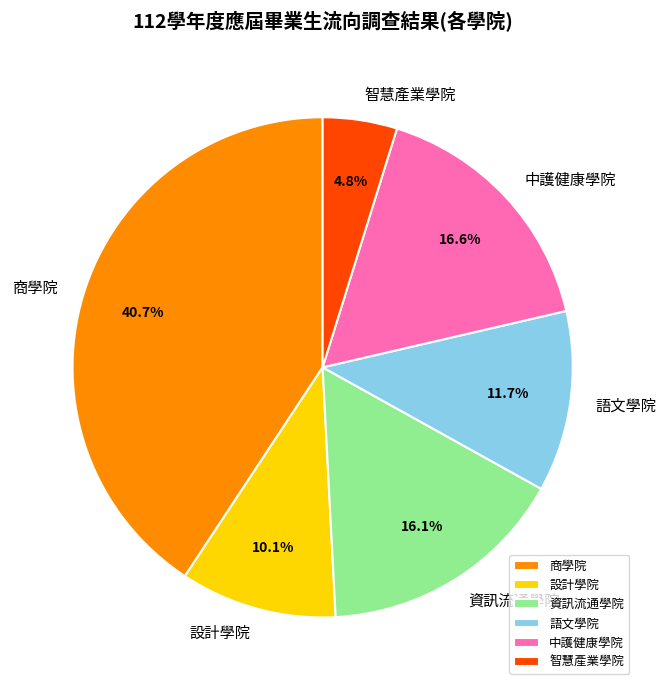

To the nearest percent, what portion does 語文學院 represent?

12%